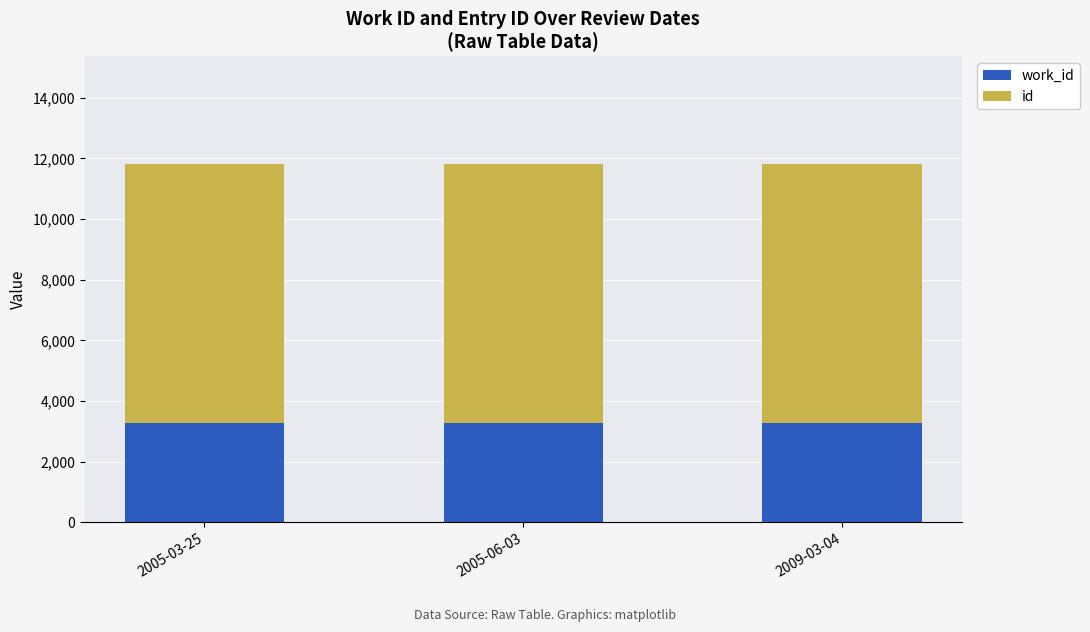

Are the bars horizontal?

No